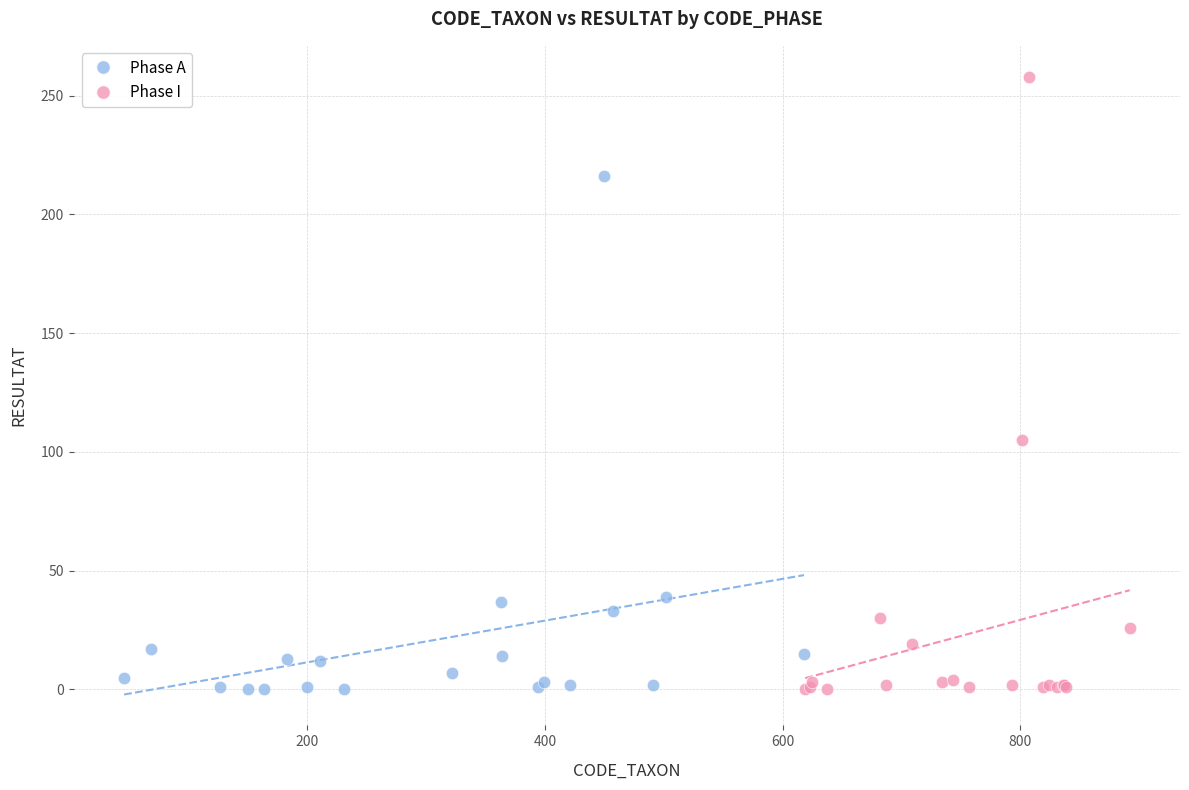

Which series reaches the maximum Y coordinate?

Phase I